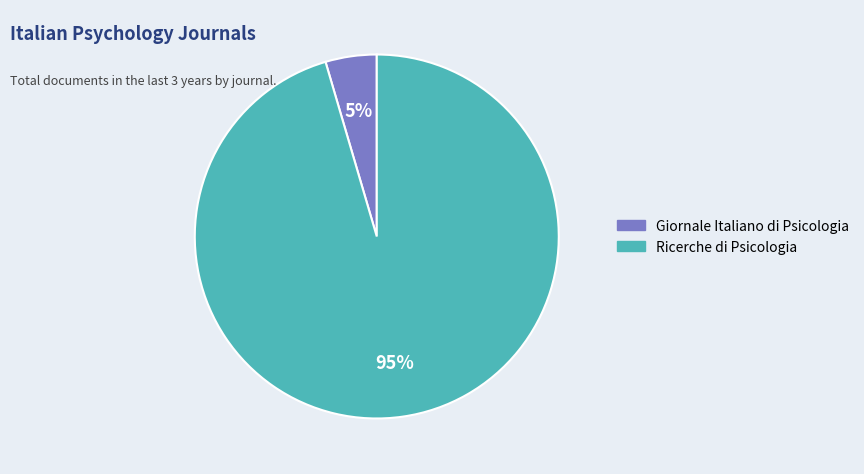

To the nearest percent, what percentage of the pie is Ricerche di Psicologia?

95%